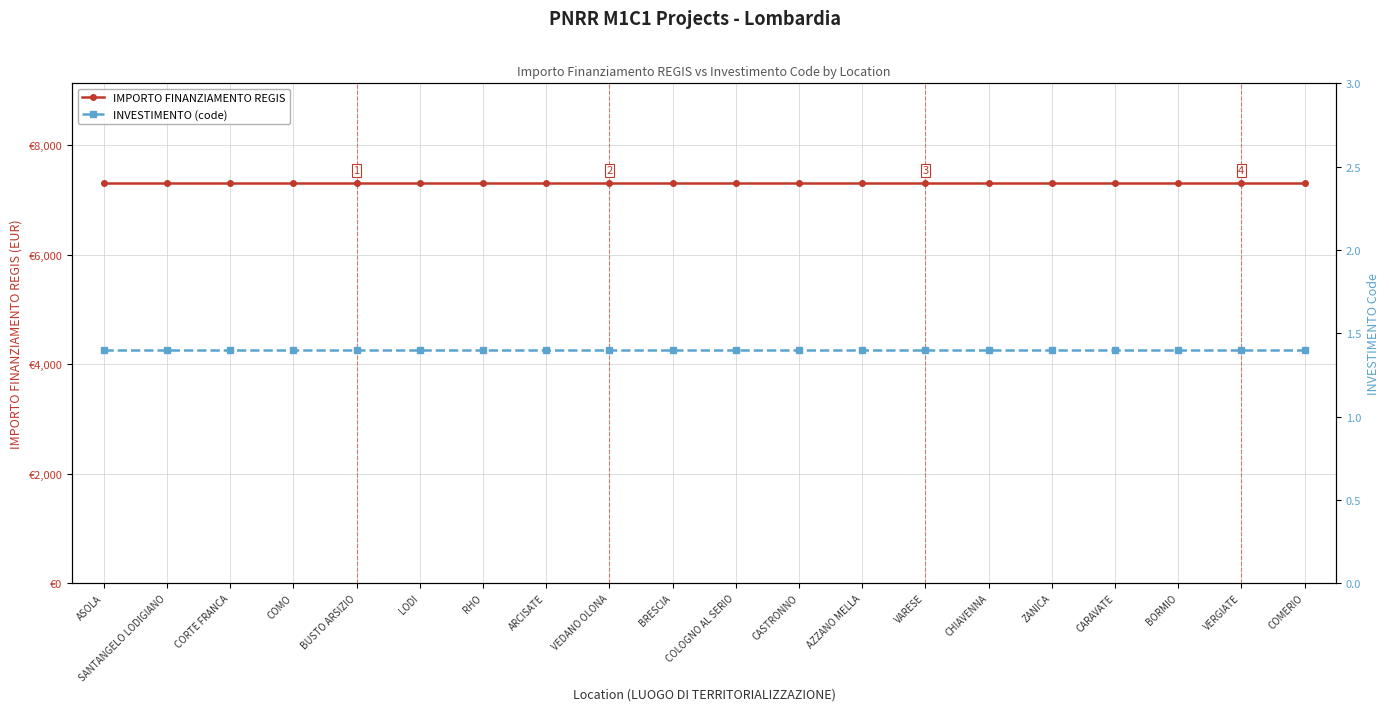

List the series in order of their peak value, lowest first.

INVESTIMENTO (code), IMPORTO FINANZIAMENTO REGIS